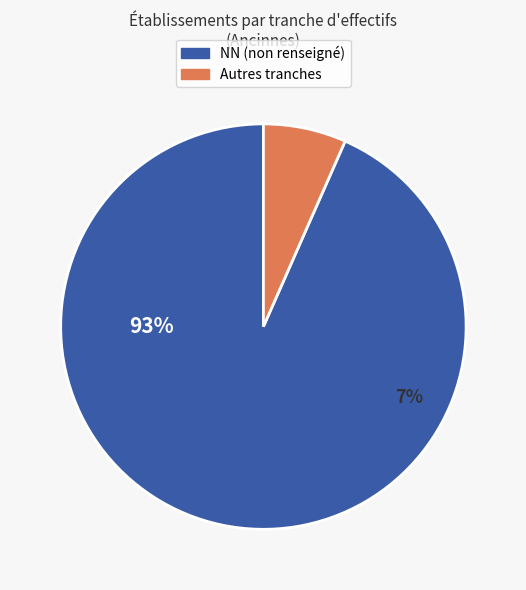

Is it true that 03 is 4% of the pie?

False